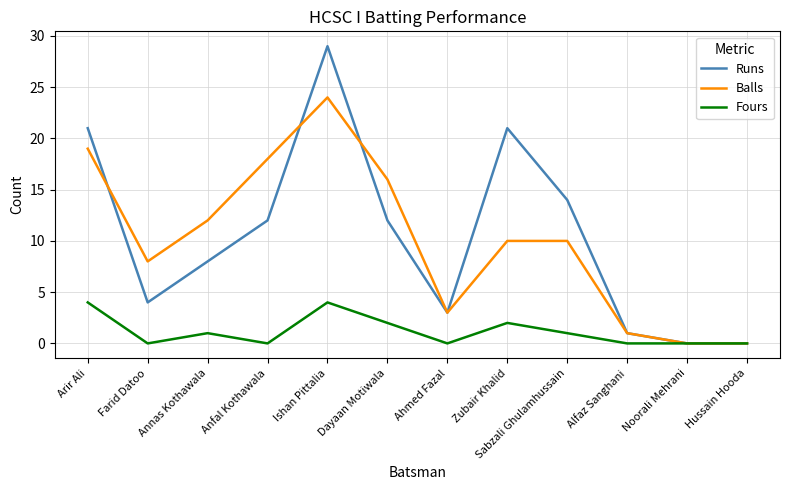

Where is the first local maximum for Fours?

Annas Kothawala